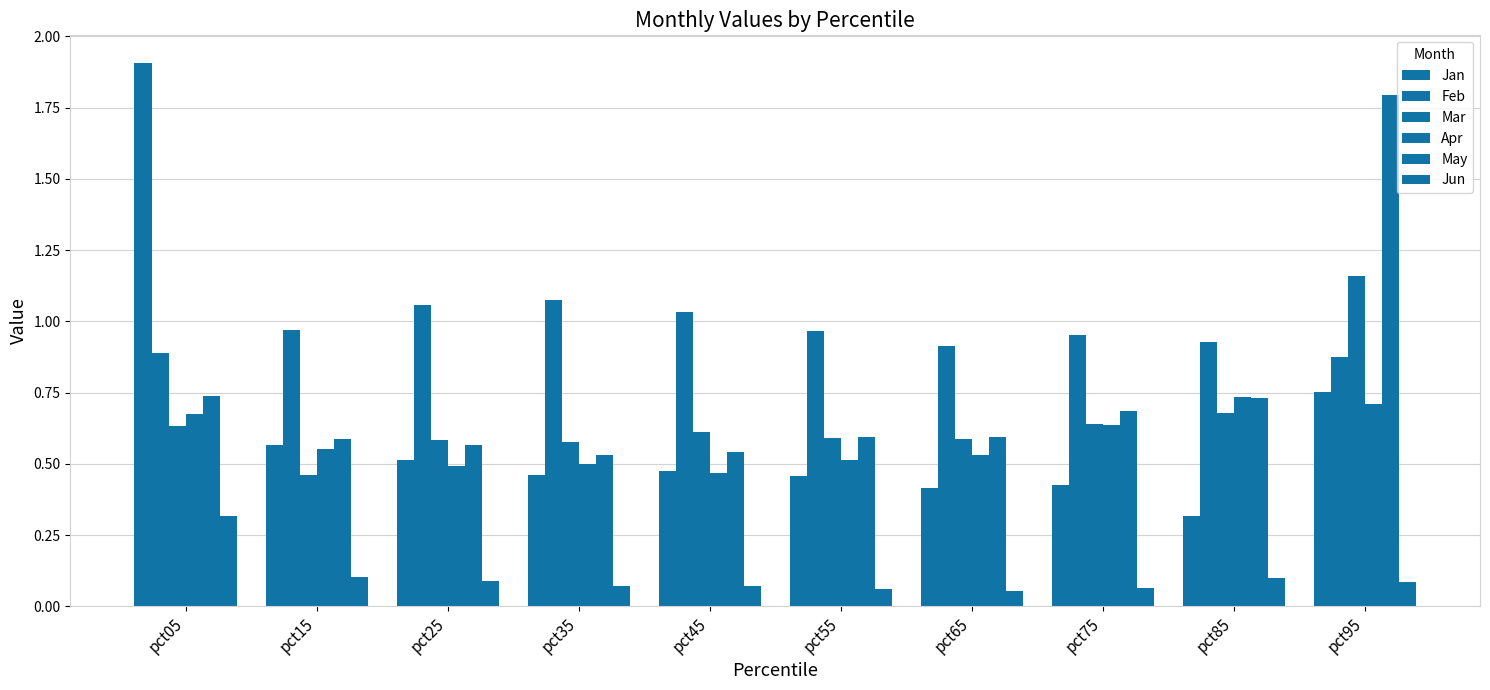

How many bars are there in total?

60